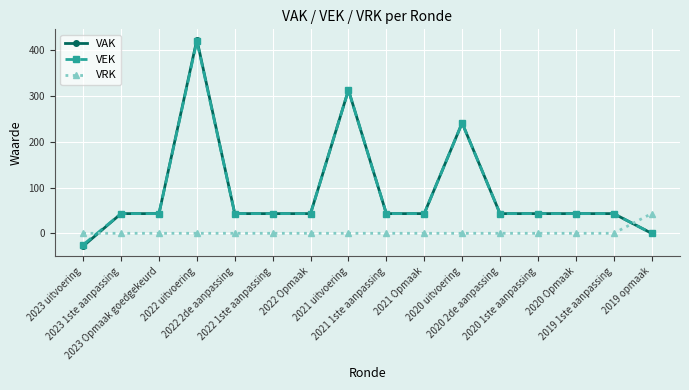

True or false: VAK has more than 1 points higher than both neighbors.

True